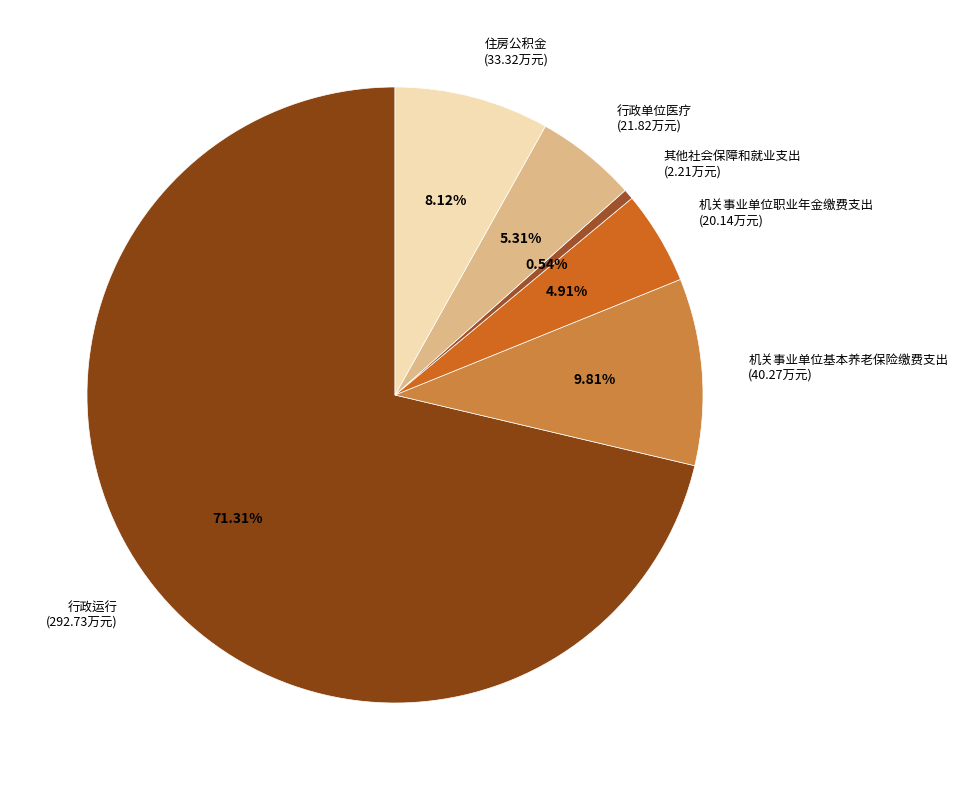

Which category has the biggest portion of the pie?

行政运行